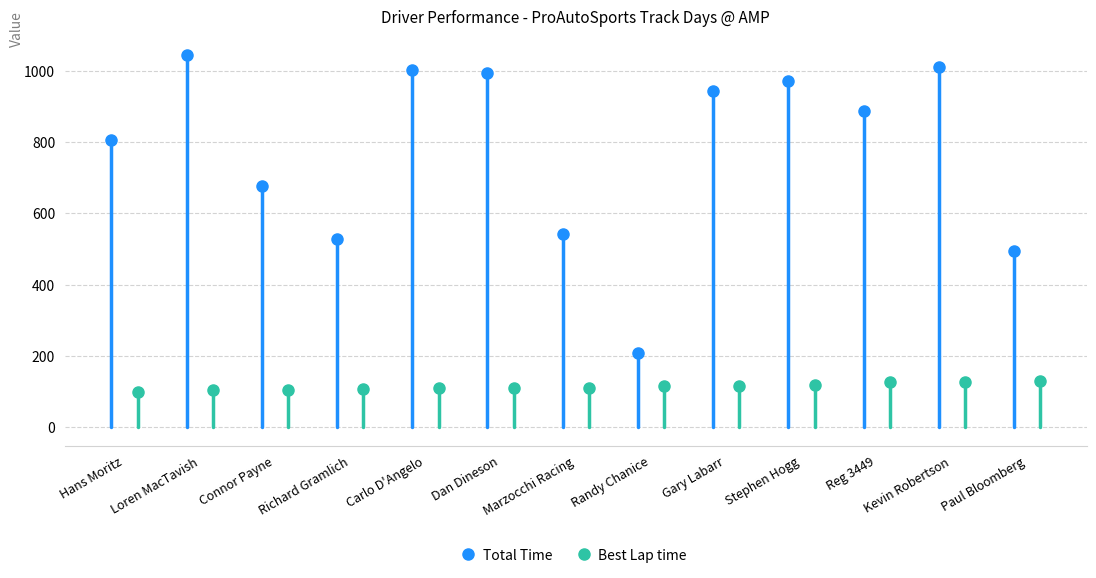

What is the highest value of the Total Time series?

1044.6